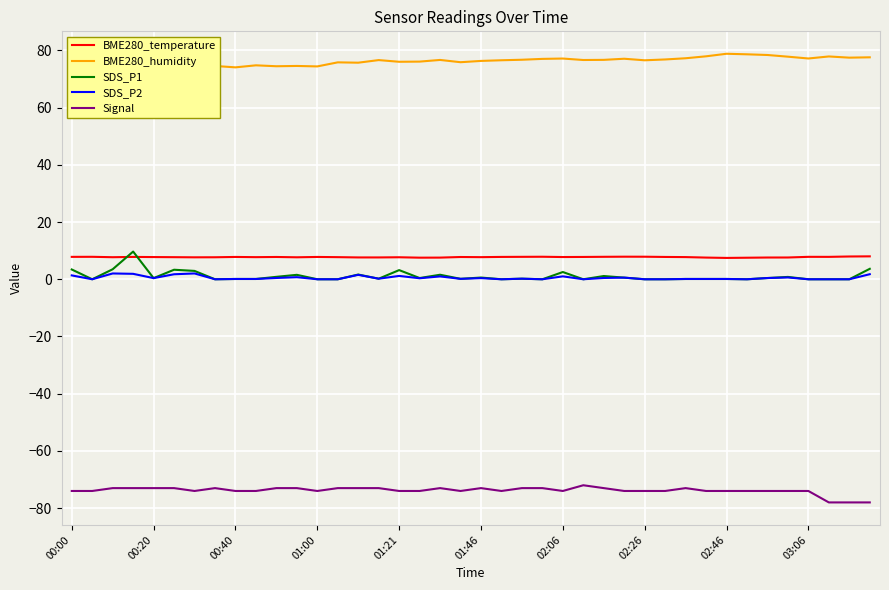

True or false: BME280_temperature has a value of 7.8 at 02:06.

True